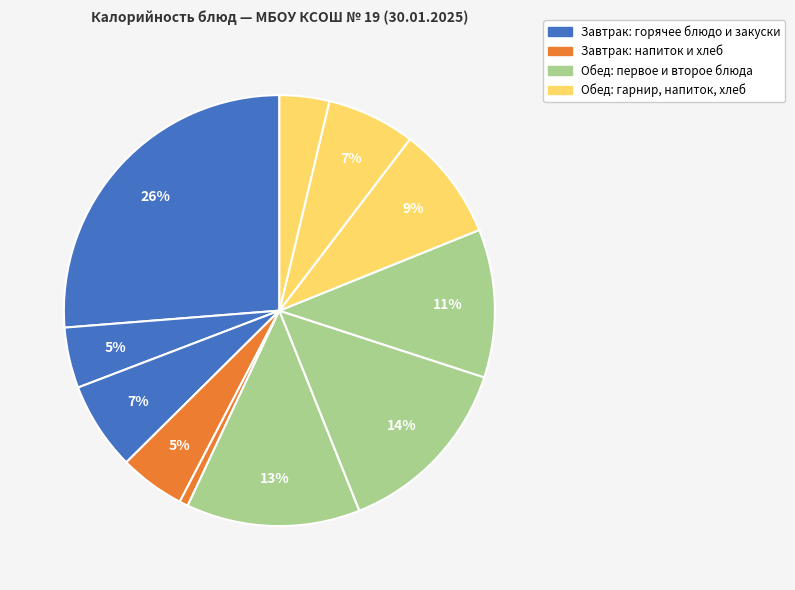

Count the number of slices in the pie.

11